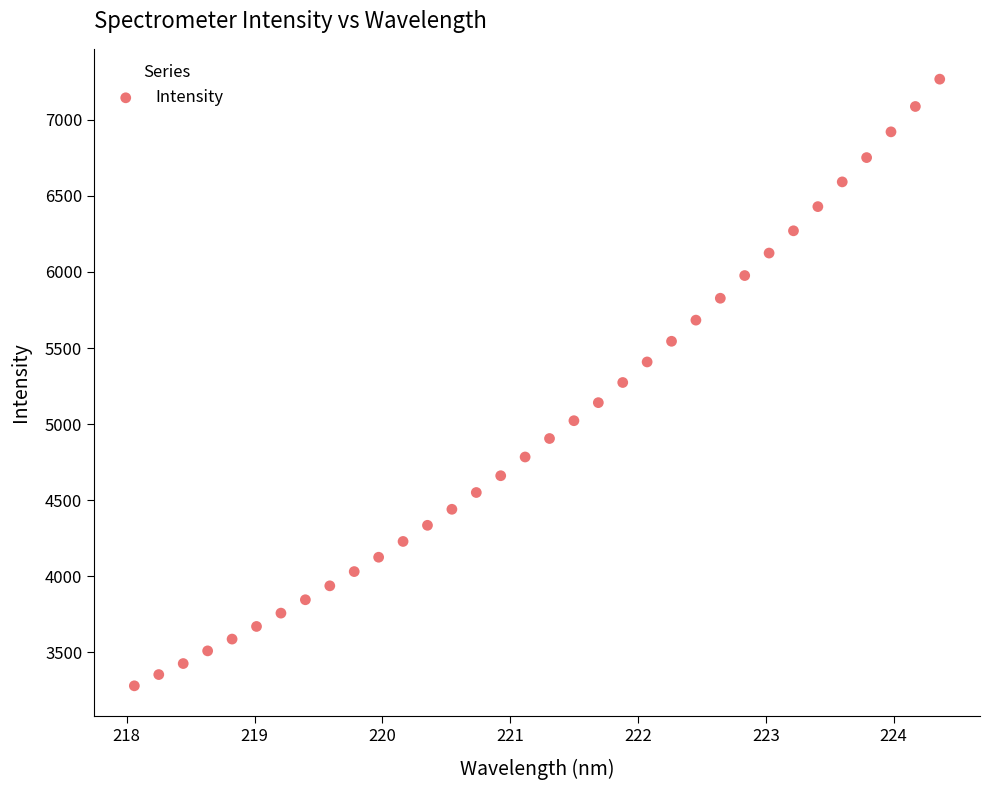

What is the range of X values (max minus min)?

6.3